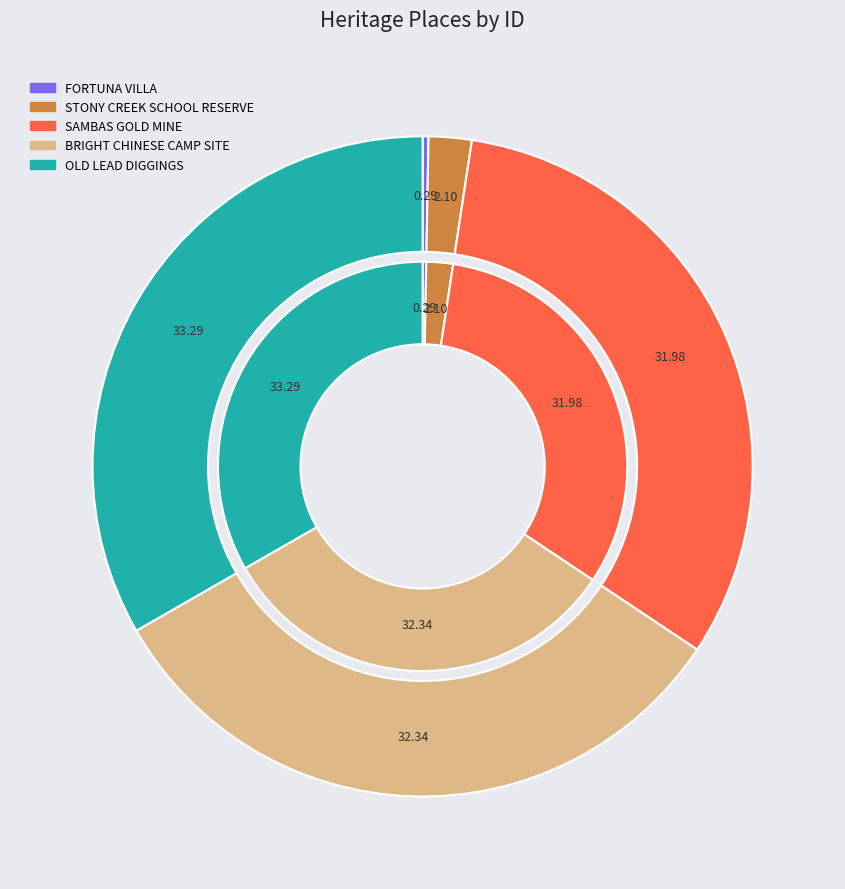

What percentage is the SAMBAS GOLD MINE slice, to the nearest percent?

32%